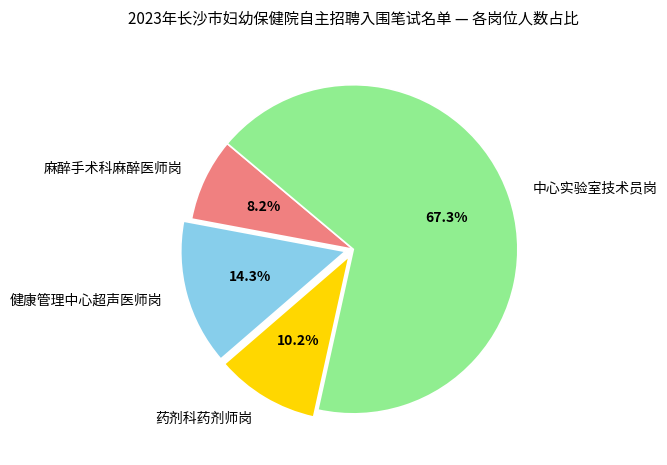

Count the number of slices in the pie.

4